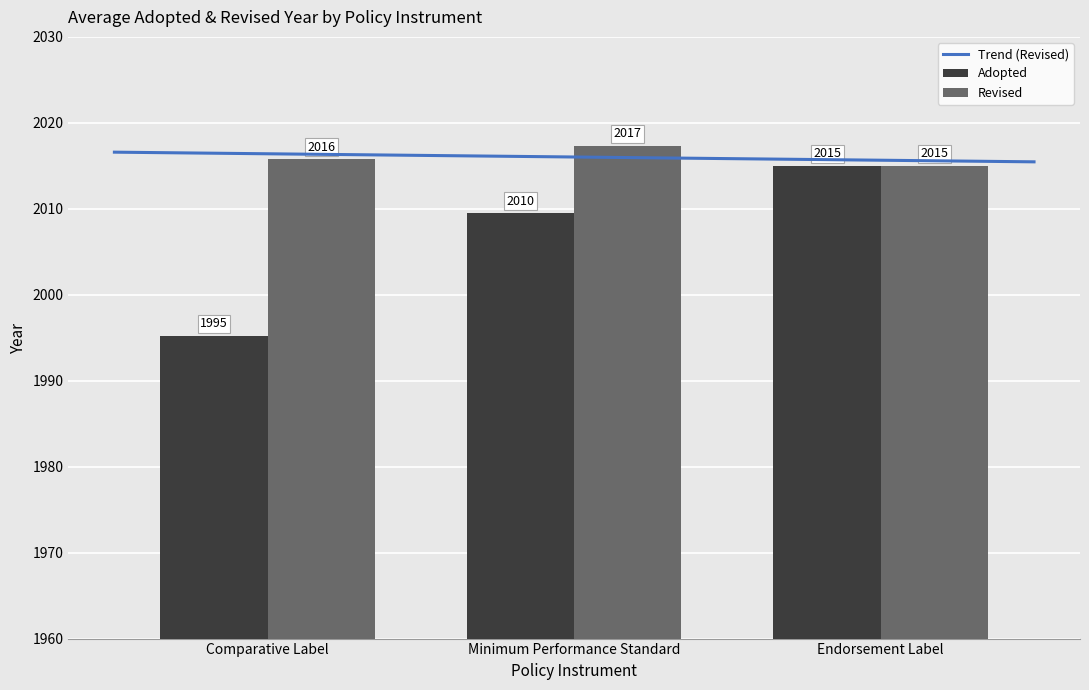

What value does the Revised series have at Comparative Label?

2015.8